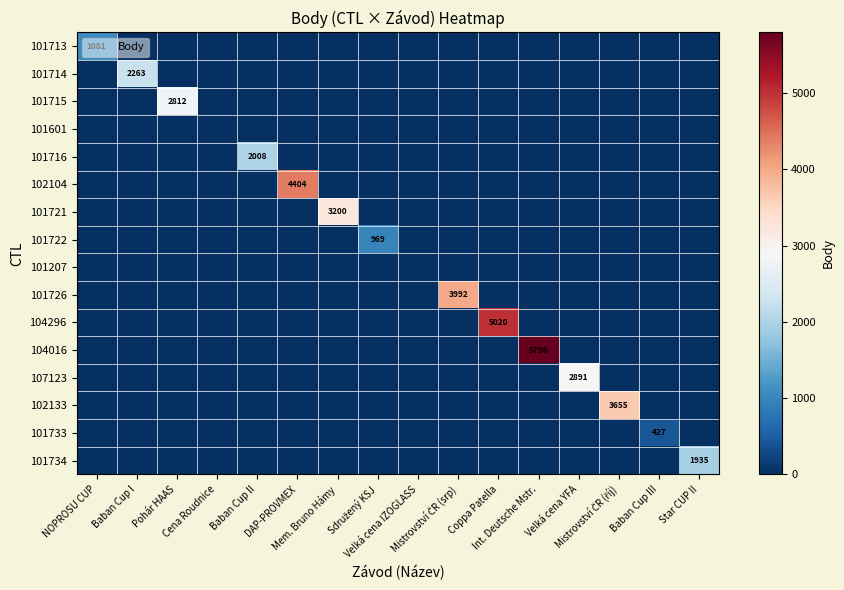

What is the difference between the highest and lowest values at Pohár HAAS?

2812